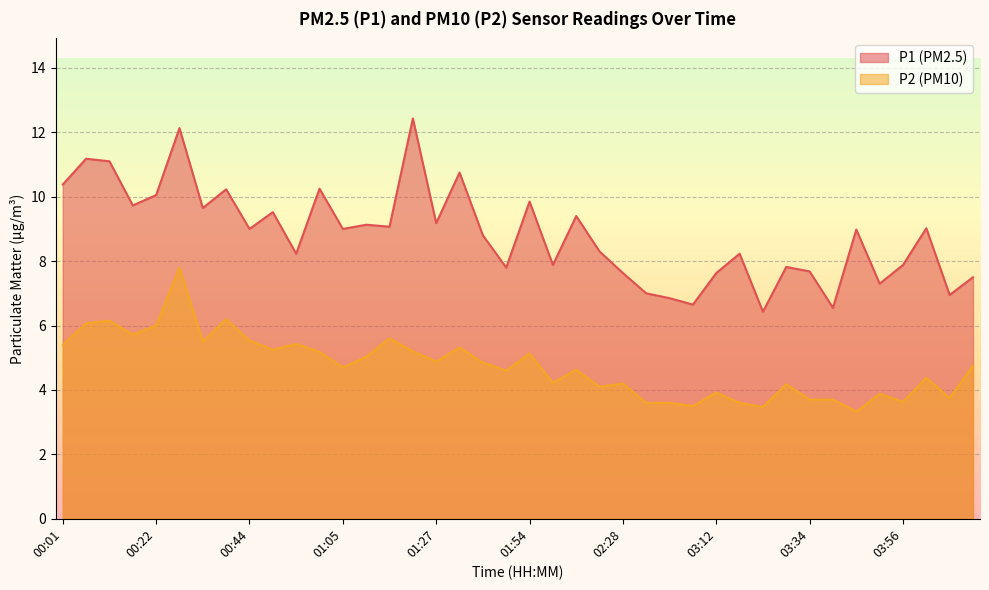

Rank the categories by P1 value from highest to lowest.

01:21, 00:28, 00:06, 00:12, 01:32, 00:01, 01:00, 00:38, 00:22, 01:54, 00:17, 00:33, 00:49, 02:05, 01:27, 01:11, 01:16, 04:01, 00:44, 01:05, 03:45, 01:38, 02:11, 00:55, 03:18, 02:00, 03:56, 03:29, 01:43, 03:34, 02:28, 03:12, 04:12, 03:50, 02:50, 04:06, 02:56, 03:07, 03:39, 03:23